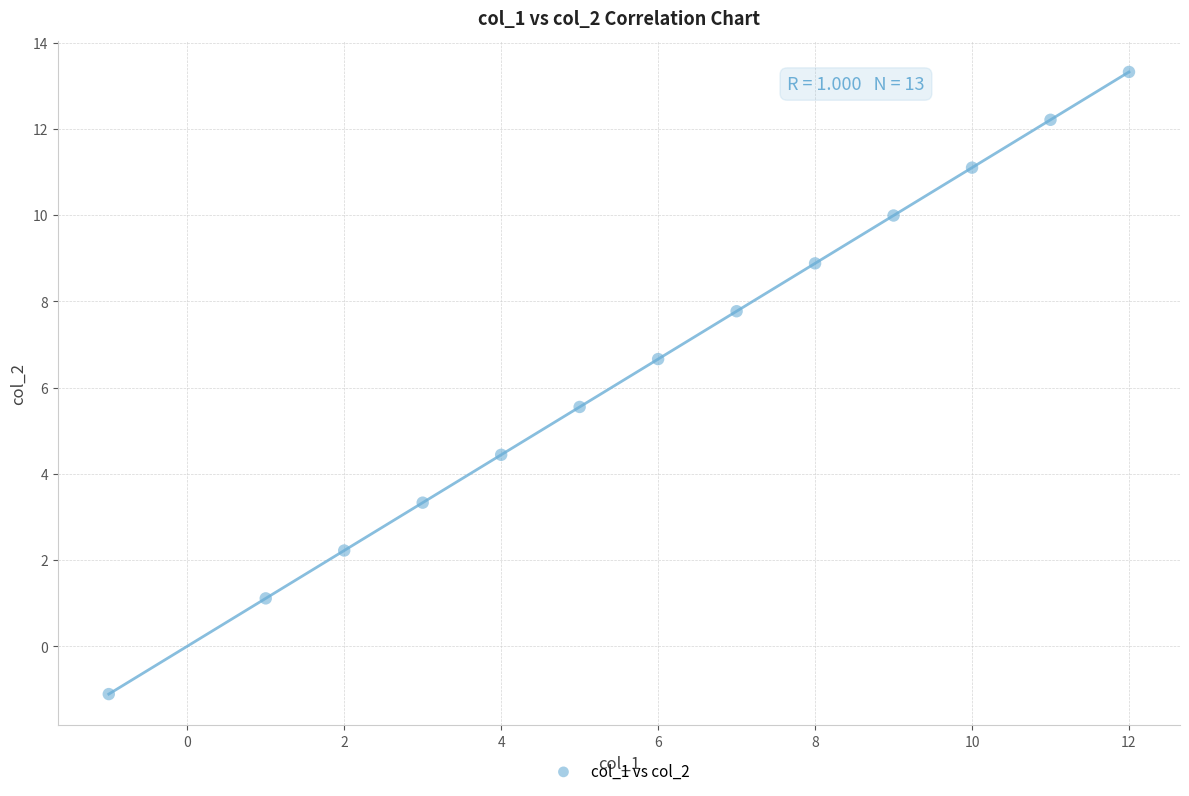

What is the range of X values (max minus min)?

13.0